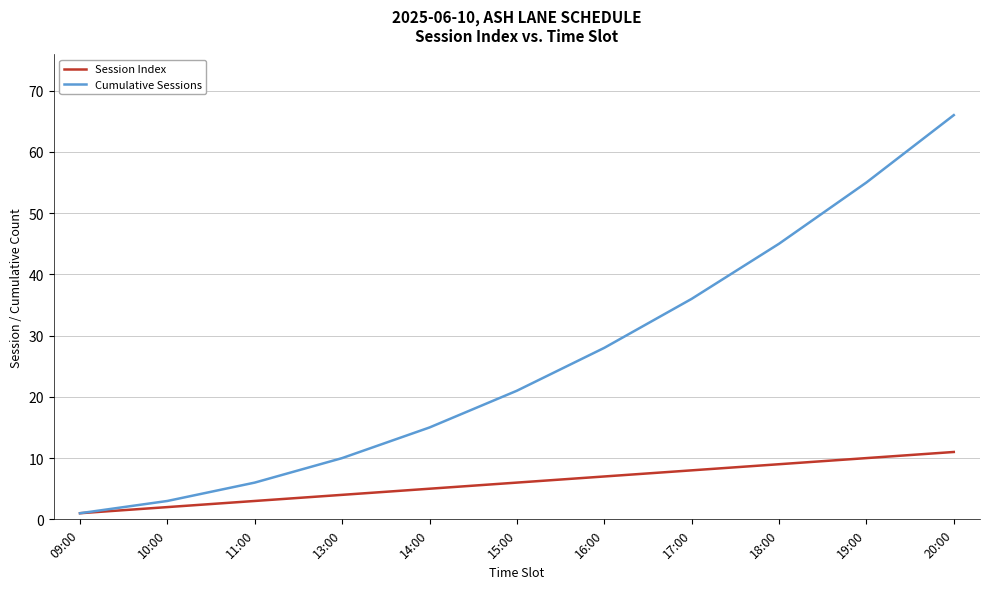

Rank the series at 16:00 from highest to lowest value.

Cumulative Sessions, Session Index